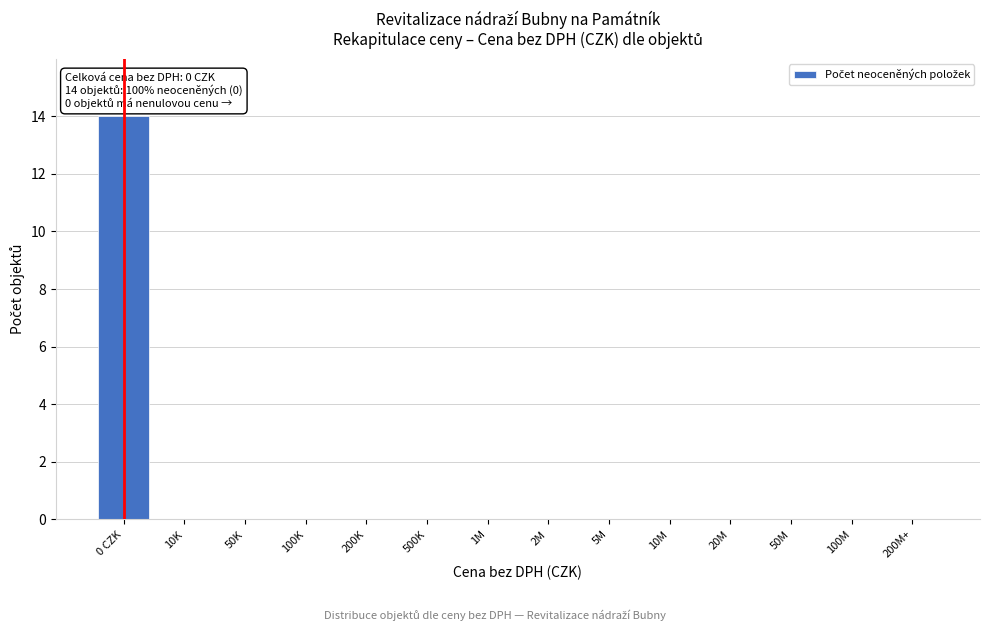

Reading left to right, extract all data points from this chart.

0 CZK=14	10K=0	50K=0	100K=0	200K=0	500K=0	1M=0	2M=0	5M=0	10M=0	20M=0	50M=0	100M=0	200M+=0